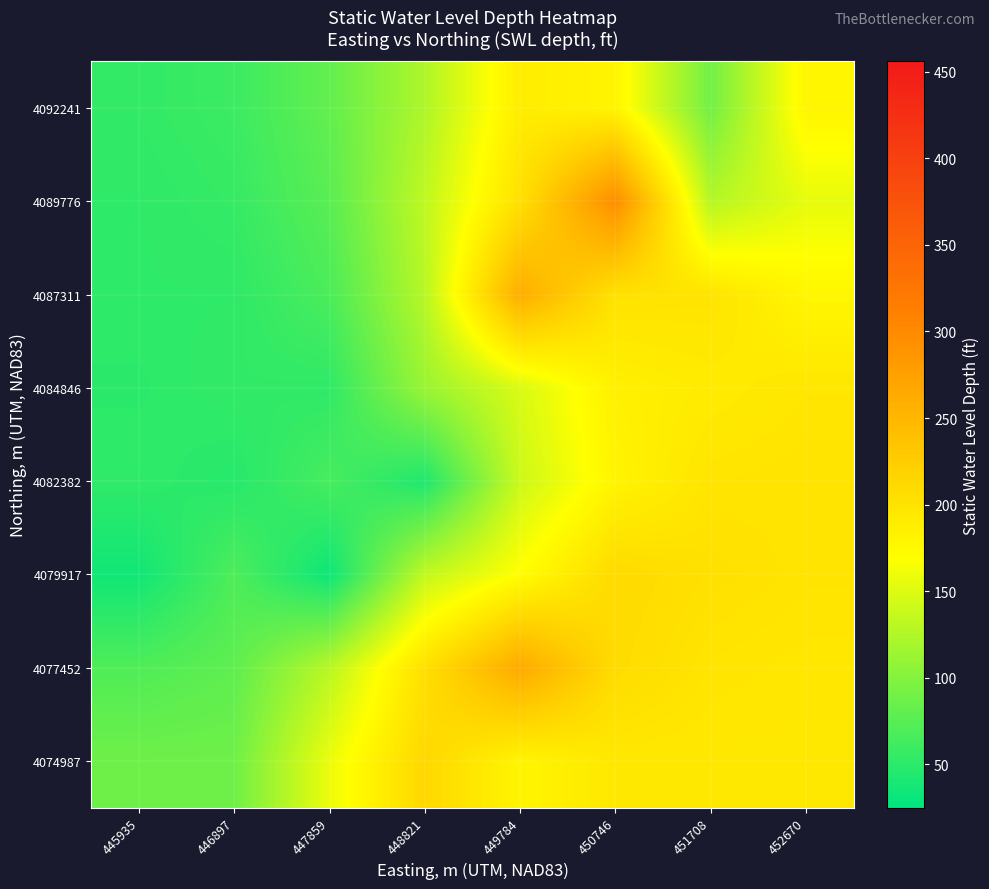

Reading right to left, what are all the values shown in this chart?

4074987: 452670=194.5	451708=194.5	450746=194.5	449784=180.0	448821=213.0	447859=158.0	446897=88.0	445935=88.0
4077452: 452670=195.6	451708=197.9	450746=208.2	449784=264.0	448821=204.0	447859=129.1	446897=78.7	445935=70.3
4079917: 452670=198.9	451708=203.0	450746=210.2	449784=170.8	448821=134.6	447859=33.0	446897=69.2	445935=35.0
4082382: 452670=200.0	451708=198.3	450746=180.9	449784=139.7	448821=43.0	447859=65.4	446897=47.3	445935=52.1
4084846: 452670=196.5	451708=191.1	450746=185.2	449784=147.1	448821=112.1	447859=52.4	446897=53.7	445935=49.7
4087311: 452670=178.5	451708=199.5	450746=201.1	449784=260.0	448821=127.8	447859=67.5	446897=51.9	445935=51.7
4089776: 452670=154.9	451708=127.0	450746=296.0	449784=203.5	448821=132.8	447859=75.7	446897=55.7	445935=51.8
4092241: 452670=179.6	451708=90.0	450746=181.1	449784=188.9	448821=123.2	447859=80.9	446897=59.2	445935=53.7